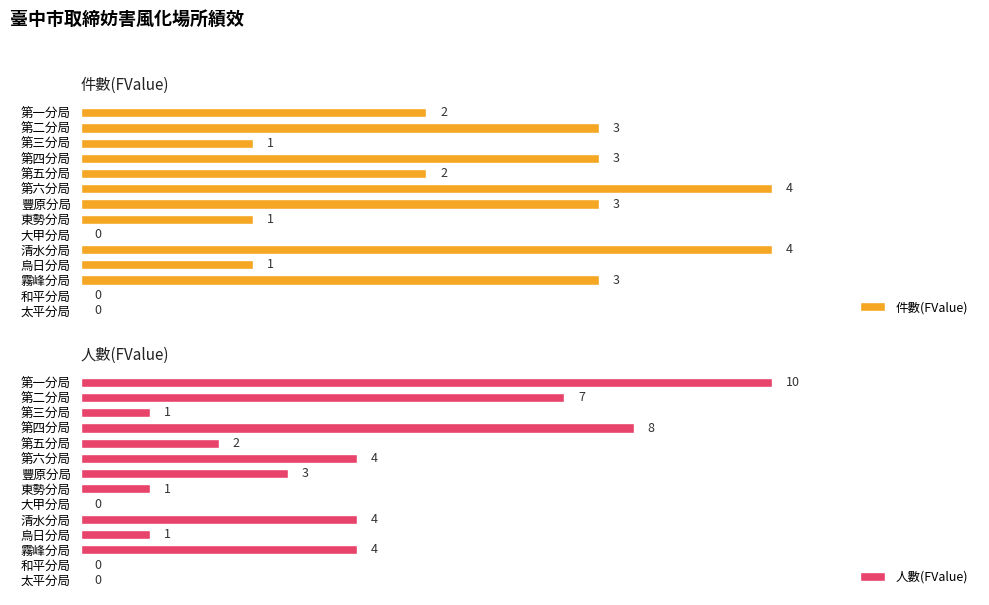

List the series in order of their overall mean, lowest first.

件數(FValue), 人數(FValue)